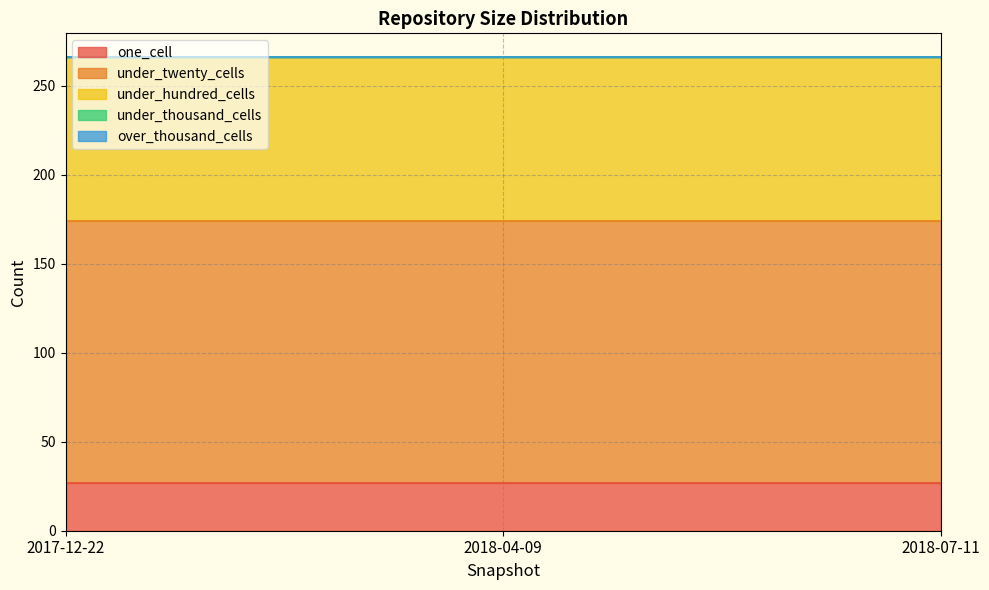

Reading left to right, what are all the values shown in this chart?

one_cell: 27	27	27
under_twenty_cells: 147	147	147
under_hundred_cells: 92	92	92
under_thousand_cells: 0	0	0
over_thousand_cells: 0	0	0